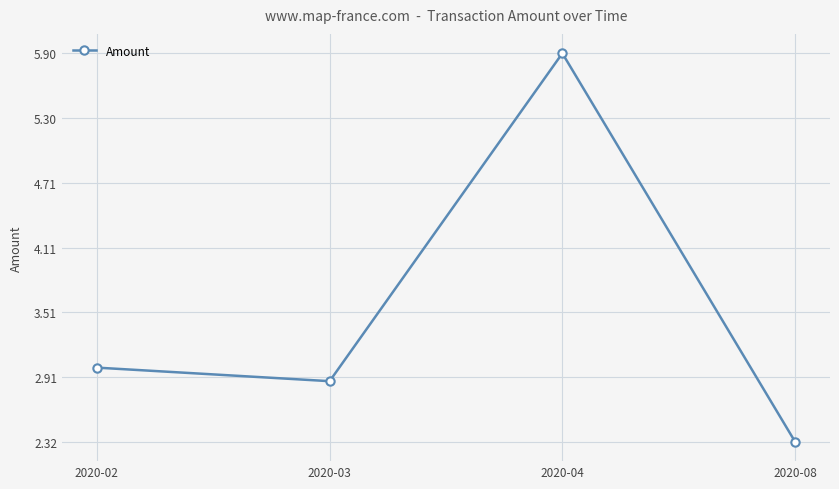

How many points are higher than both their immediate neighbors (excluding endpoints)?

1